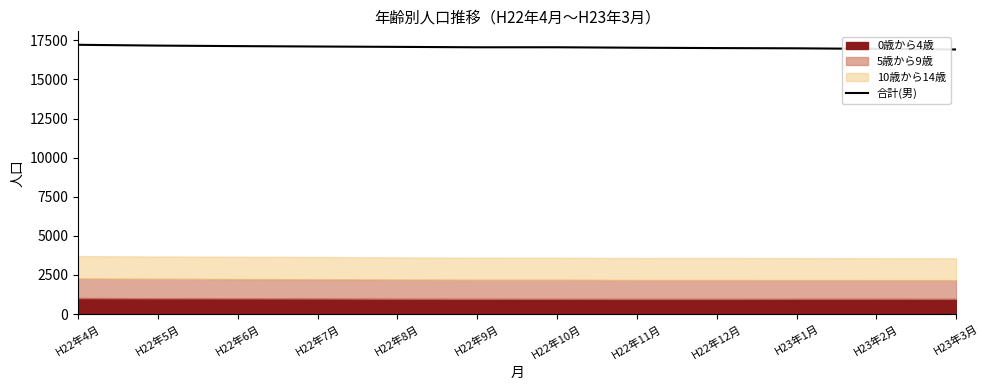

Rank the categories by value from lowest to highest.

H23年3月, H23年2月, H23年1月, H22年12月, H22年11月, H22年9月, H22年10月, H22年8月, H22年7月, H22年6月, H22年5月, H22年4月